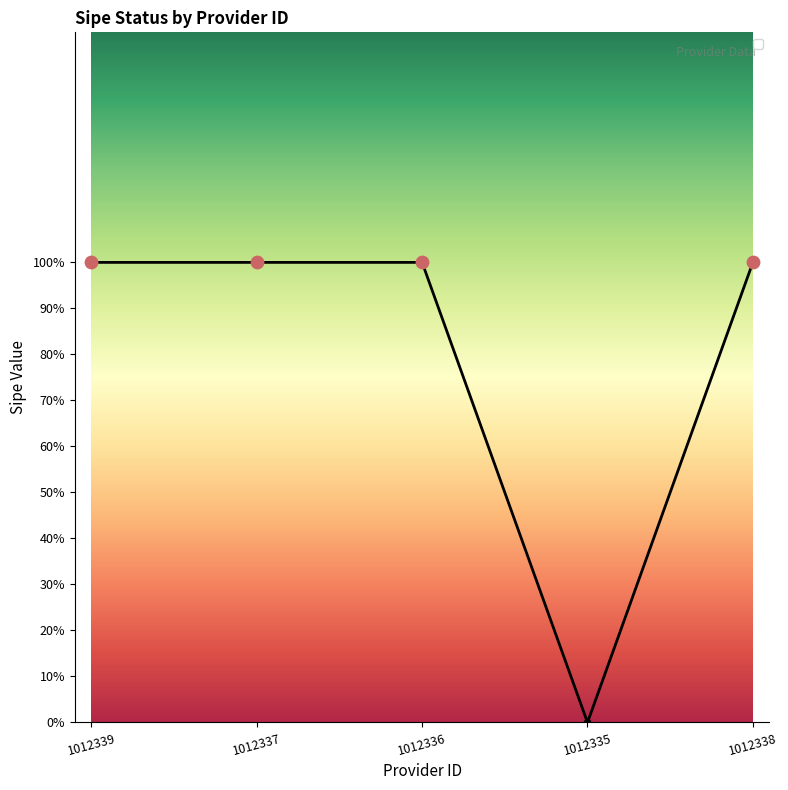

What is the ratio of the value at 1012337 to the value at 1012336?

1.0